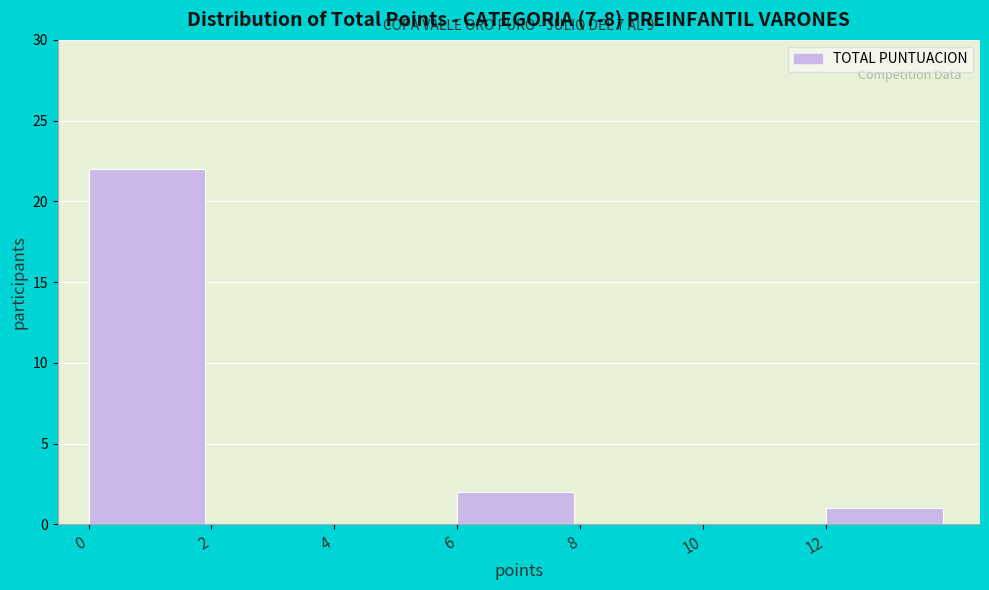

Which range on the x-axis has the tallest bar?

0 to 2